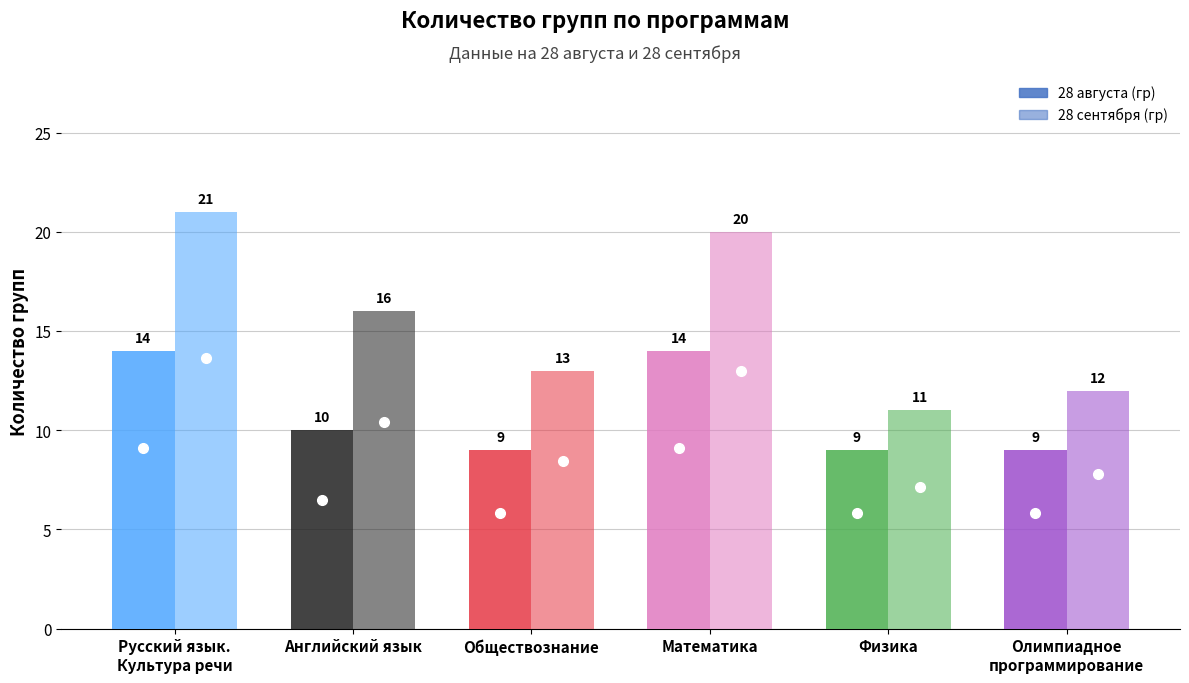

What value does the 28 сентября (гр) series have at Обществознание, to the nearest 5?

15